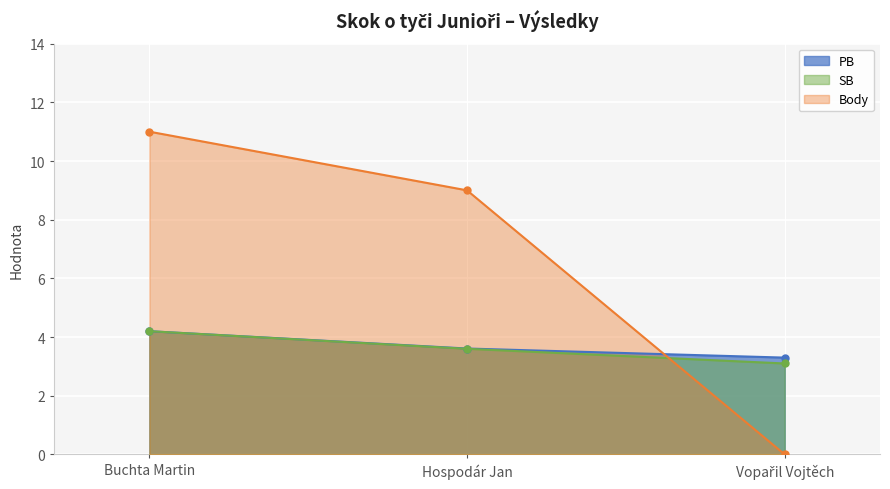

The value of SB at Hospodár Jan is 3.6. True or false?

True